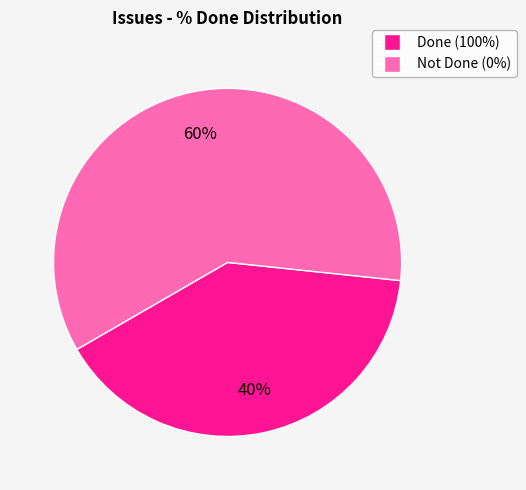

Is there a majority slice in this chart?

Yes